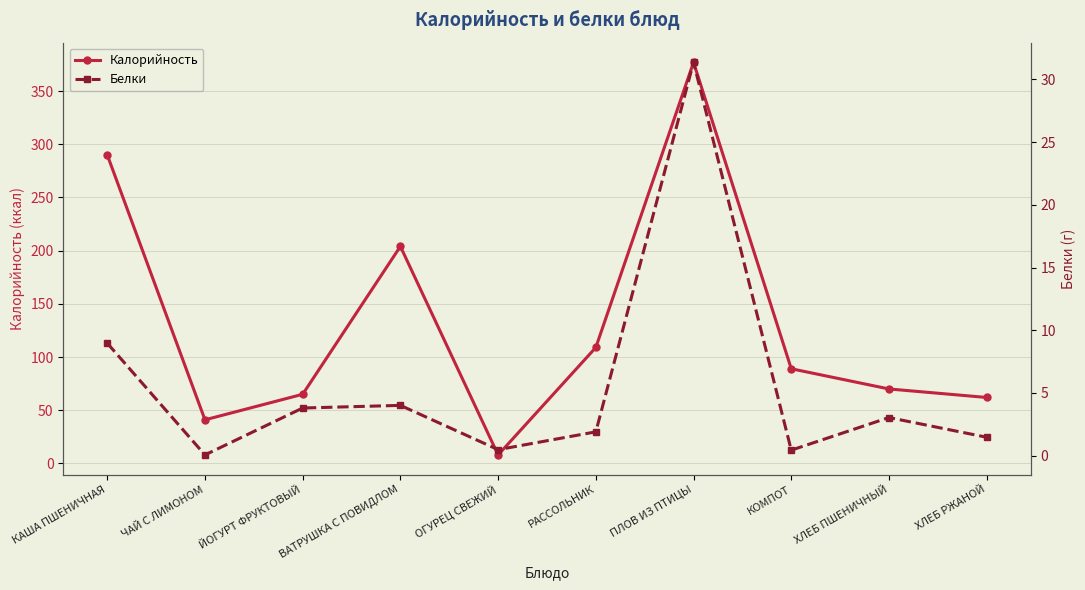

Between ОГУРЕЦ СВЕЖИЙ and ХЛЕБ РЖАНОЙ, which series saw the biggest shift?

Калорийность